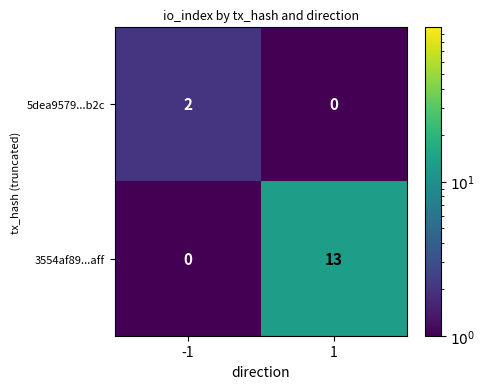

What is the maximum value shown in the chart?

13